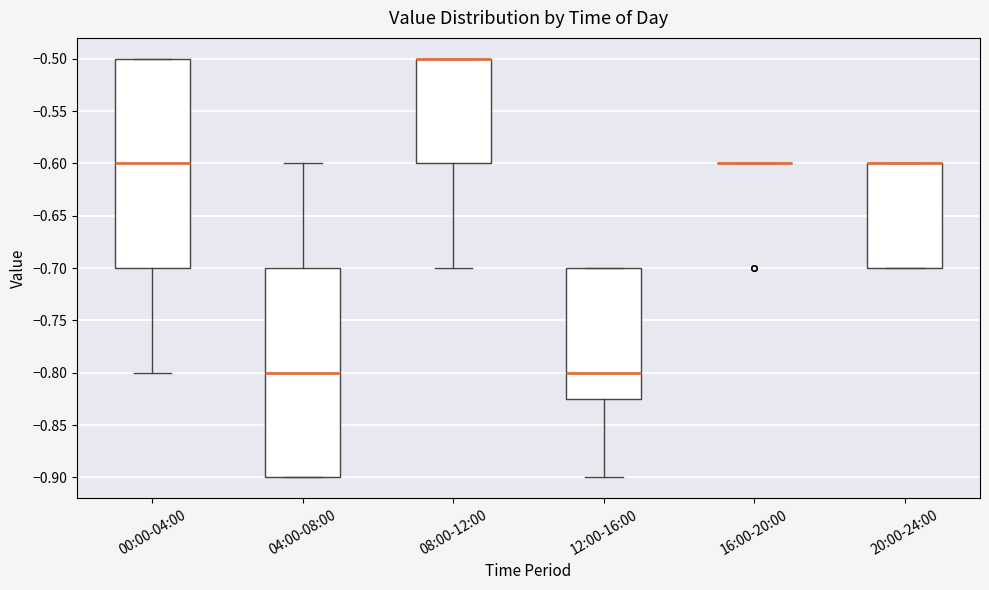

Reading left to right, transcribe this box plot: for each box, give where its median line is, the range the box spans, and where its two whiskers end, as read against the y-axis. The values are not printed on the chart, so give them approximately, as read against the axis.

00:00-04:00: median -0.600, box -0.700 to -0.500, whiskers -0.800 to -0.500
04:00-08:00: median -0.800, box -0.900 to -0.700, whiskers -0.900 to -0.600
08:00-12:00: median -0.500 (drawn on the box's upper edge), box -0.600 to -0.500, whiskers -0.700 to -0.500
12:00-16:00: median -0.800, box -0.825 to -0.700, whiskers -0.900 to -0.700
16:00-20:00: box collapsed to a line at -0.600, whiskers -0.600 to -0.600
20:00-24:00: median -0.600 (drawn on the box's upper edge), box -0.700 to -0.600, whiskers -0.700 to -0.600